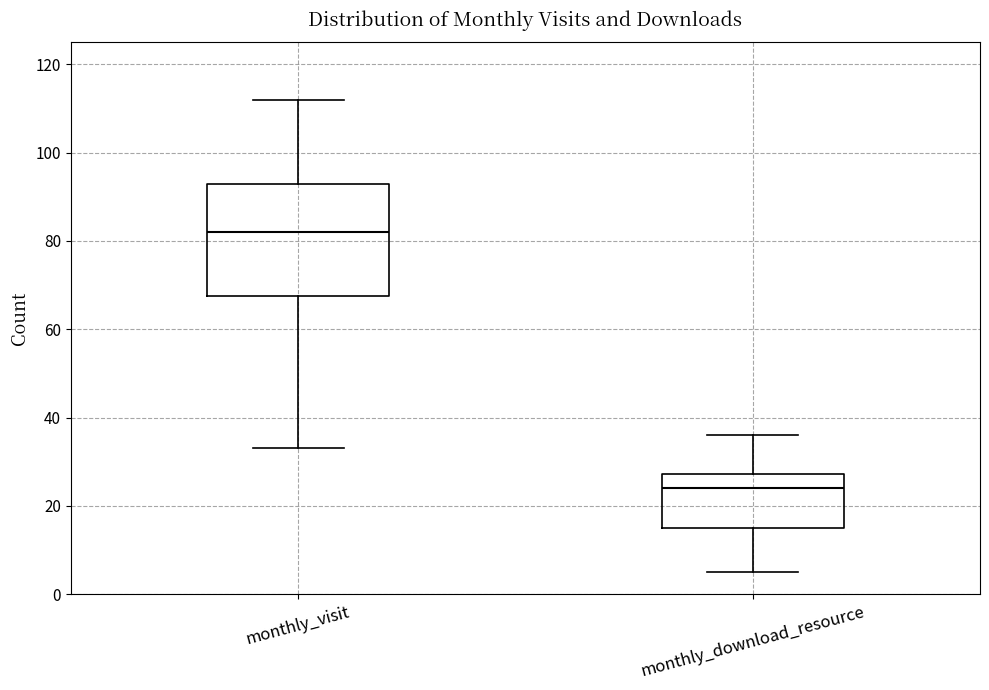

Reading left to right, transcribe this box plot: for each box, give where its median line is, the range the box spans, and where its two whiskers end, as read against the y-axis. The values are not printed on the chart, so give them approximately, as read against the axis.

monthly_visit: median 82, box 68 to 94, whiskers 34 to 112
monthly_download_resource: median 24, box 16 to 28, whiskers 6 to 36